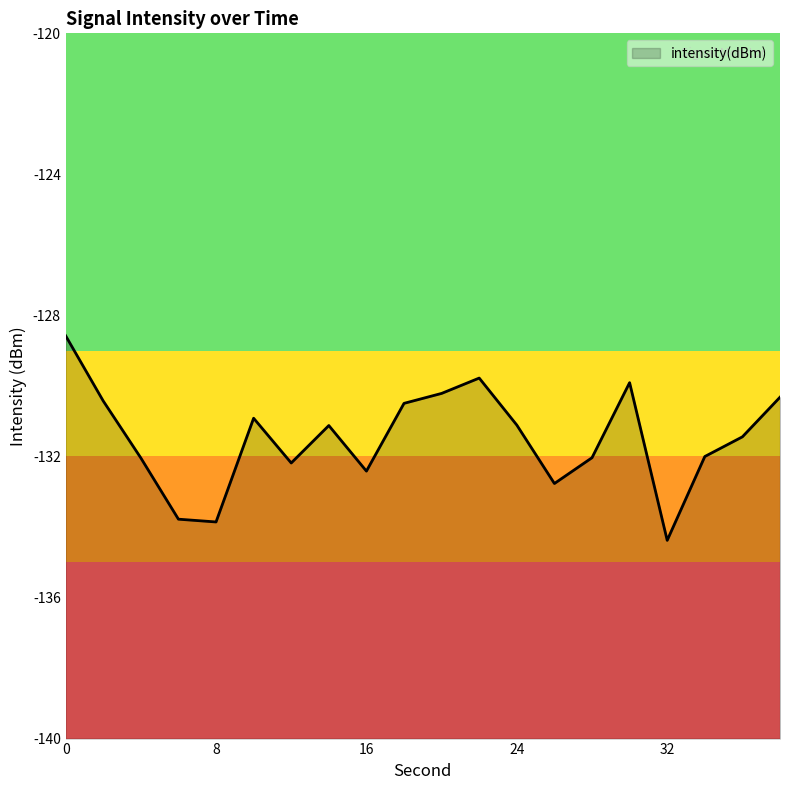

Reading left to right, extract all data points from this chart.

-128.6	-130.4	-132.0	-133.8	-133.9	-130.9	-132.2	-131.1	-132.4	-130.5	-130.2	-129.8	-131.1	-132.8	-132.0	-129.9	-134.4	-132.0	-131.4	-130.3